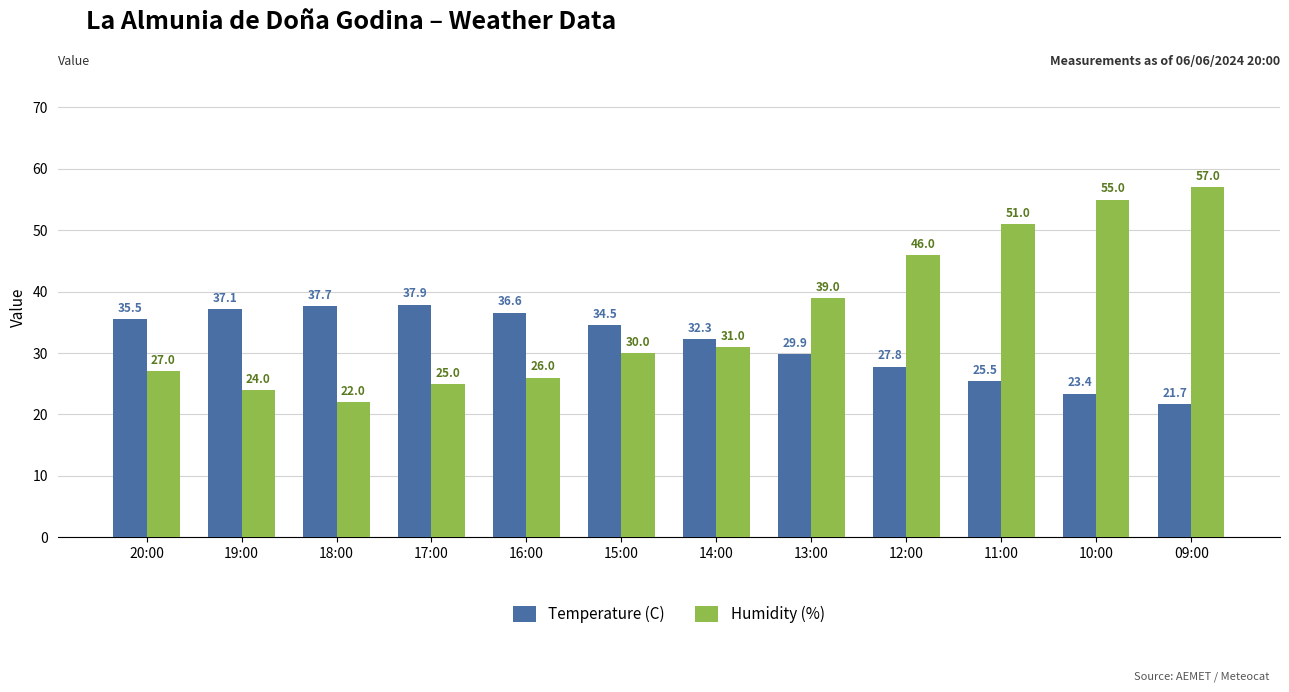

Which series has the largest range (max minus min)?

Humidity (%)